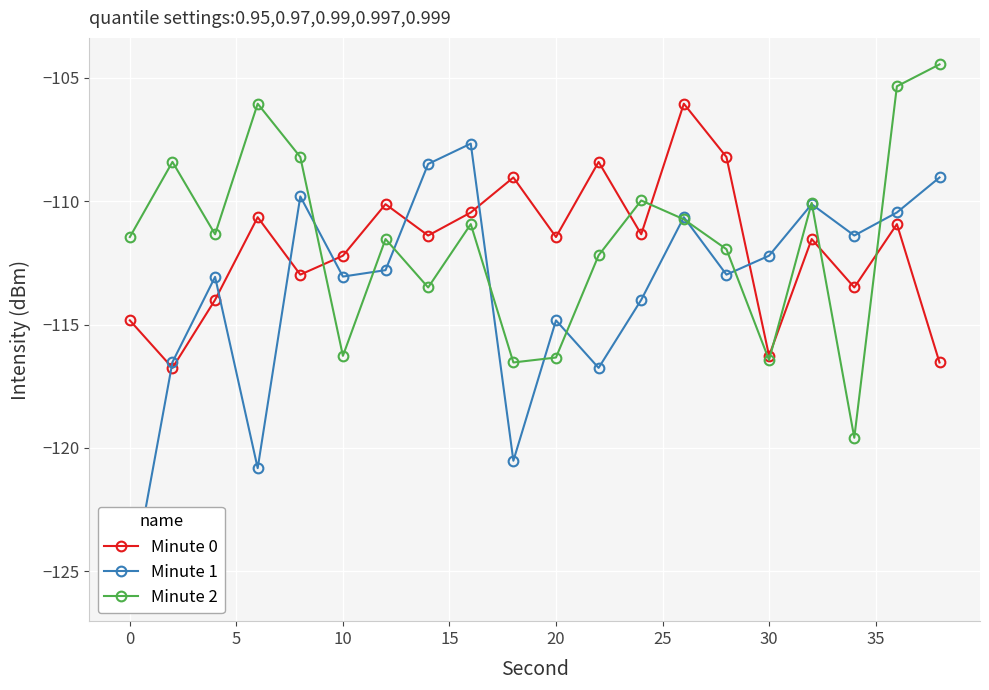

What is the minimum value for Minute 0?

-116.8